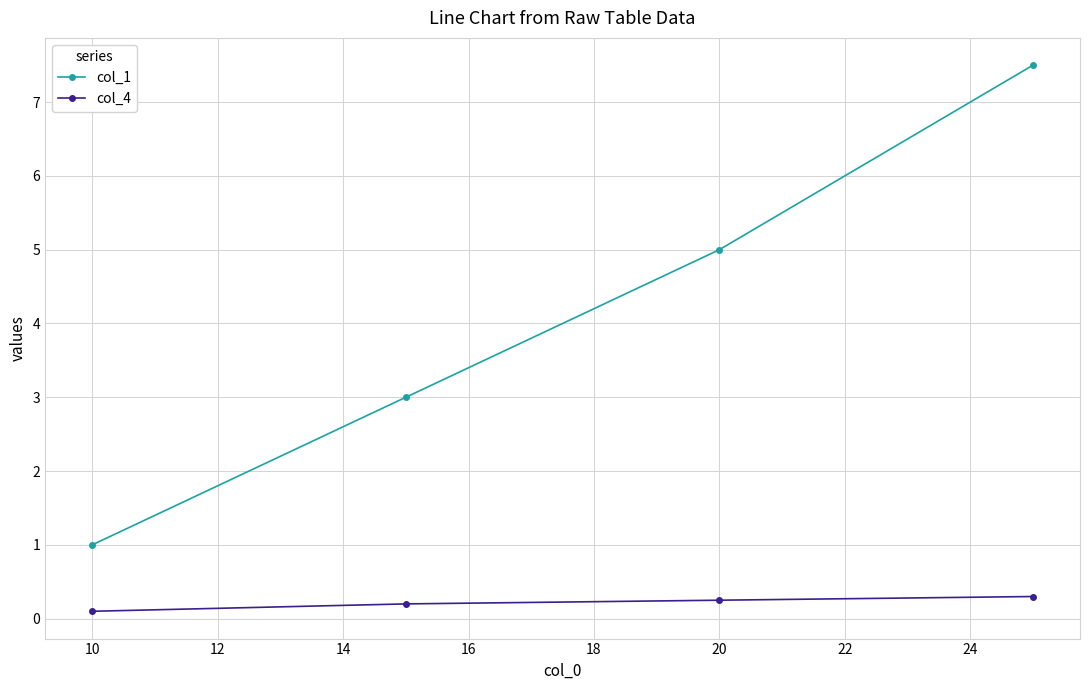

What is the value of the col_1 point at the 1st from the left?

1.0